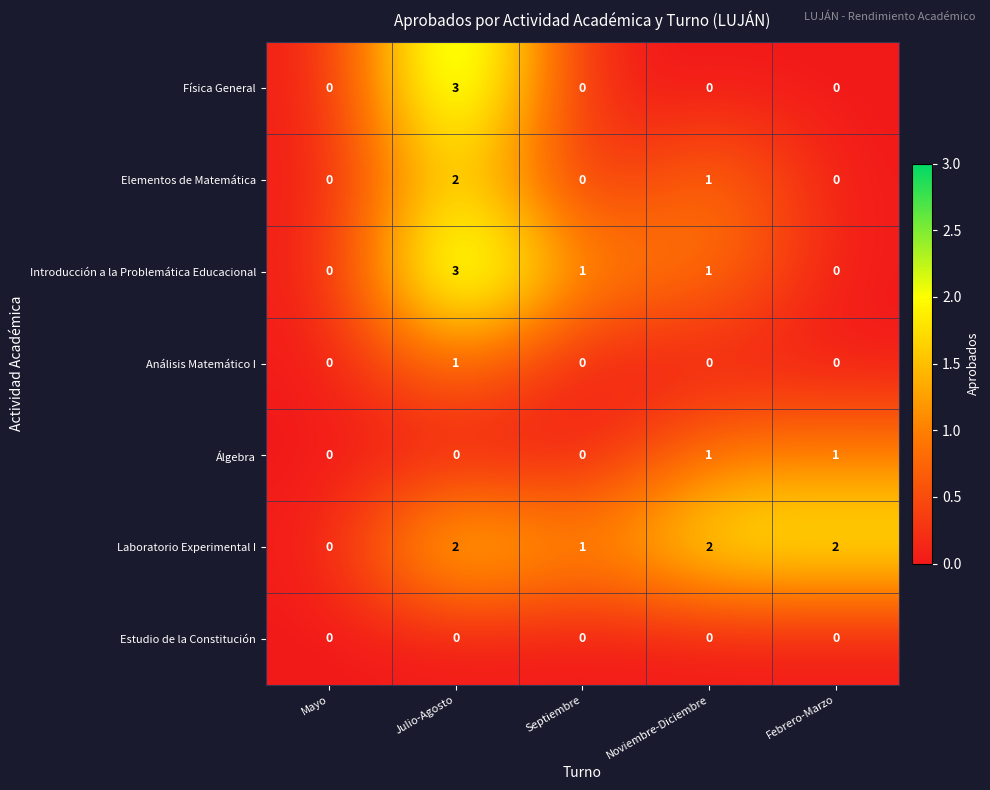

Between Mayo and Febrero-Marzo, which series saw the biggest shift?

Laboratorio Experimental I